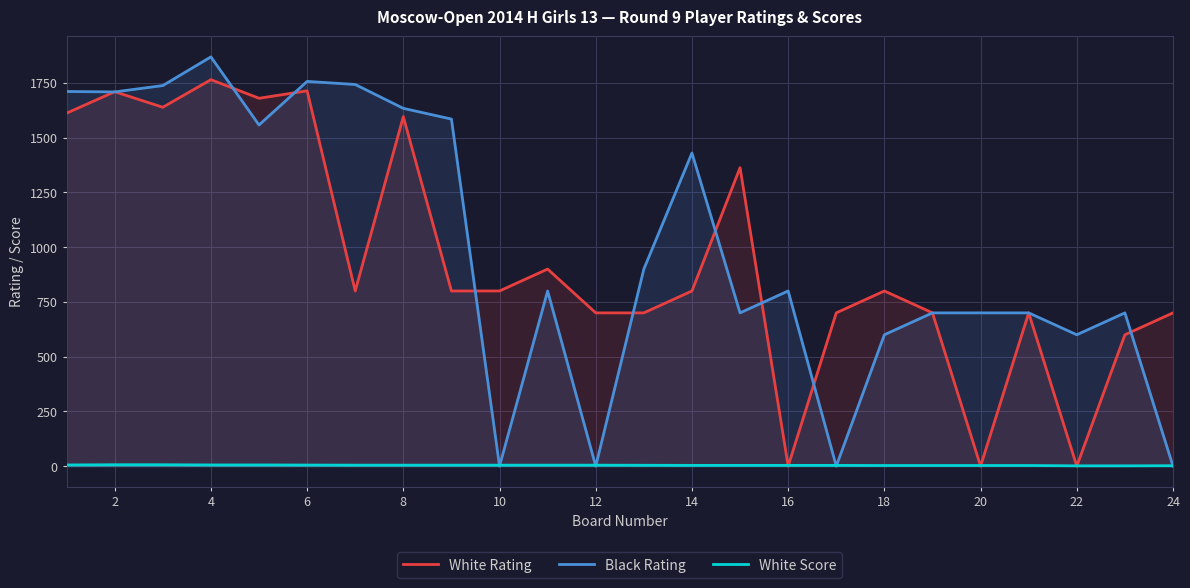

What is the average value of the White Score series?

4.0